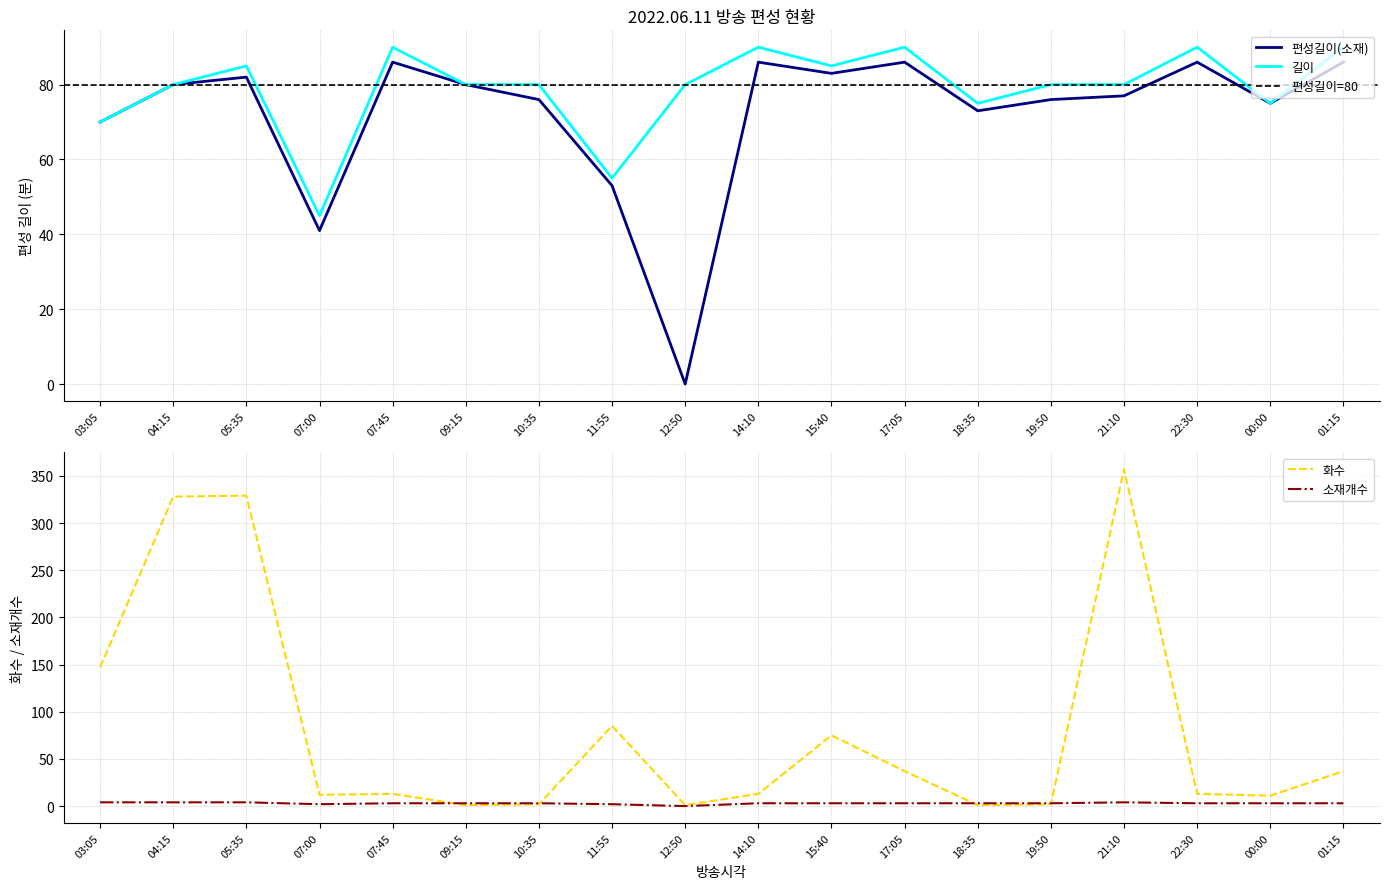

At which label does 소재개수 first exceed 3?

03:05